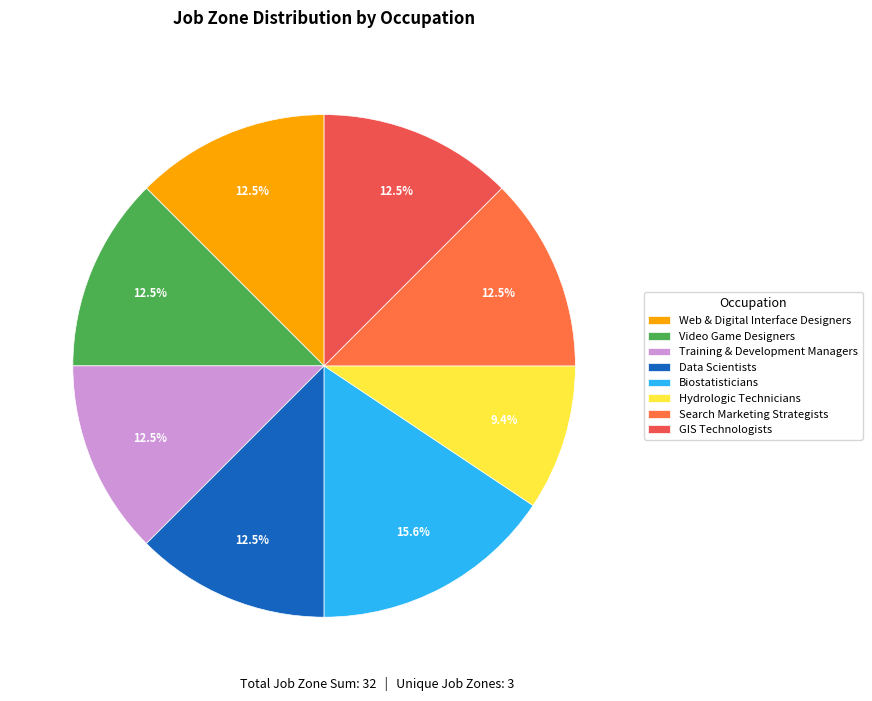

Which slice is the smallest?

Hydrologic Technicians